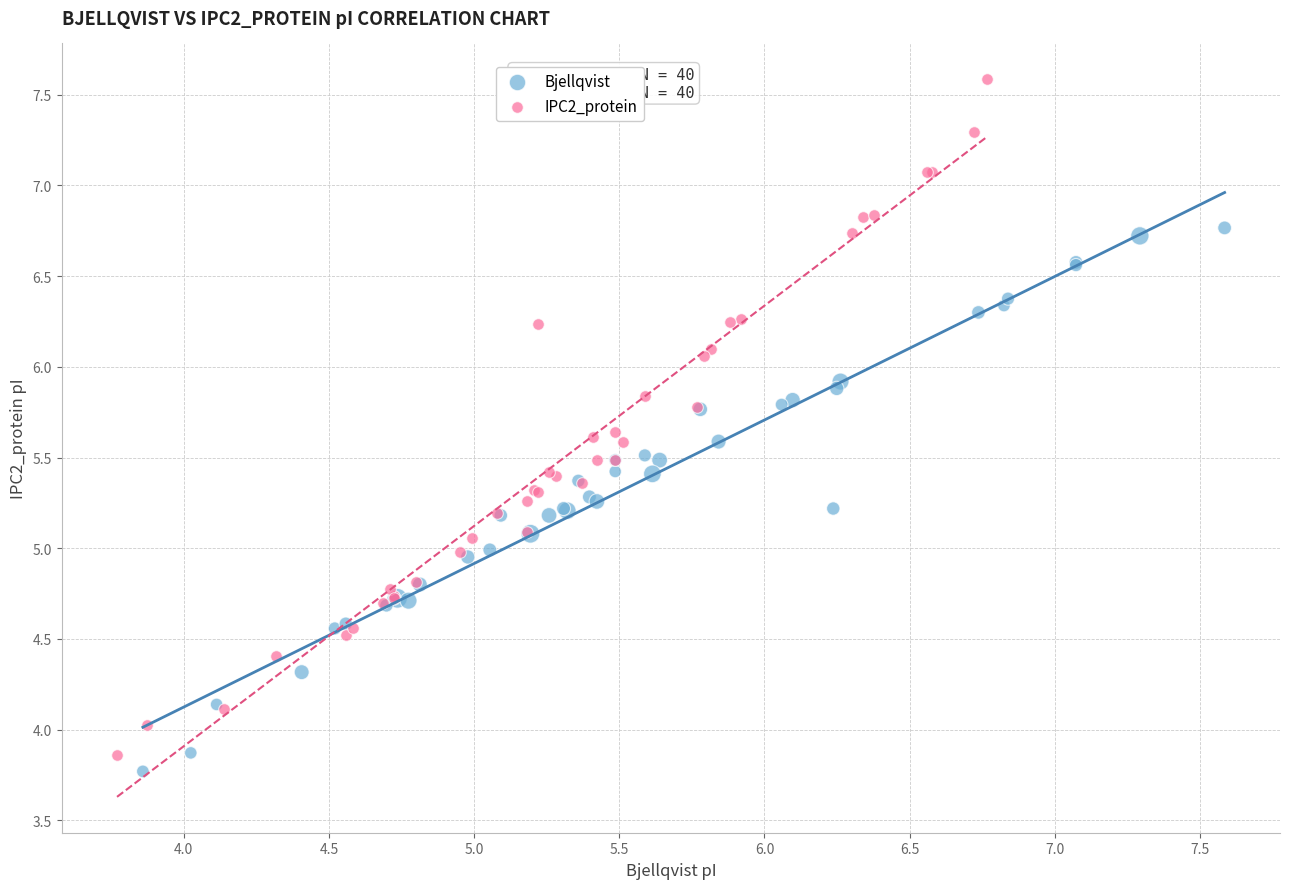

Which series reaches the minimum Y coordinate?

Bjellqvist